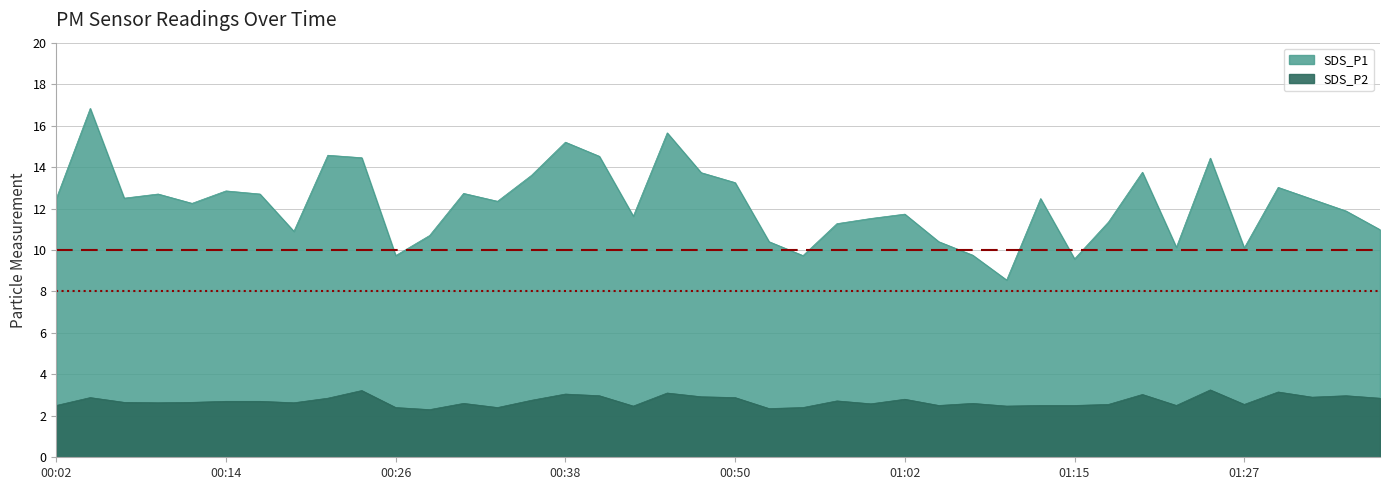

In SDS_P1, how many points are lower than both neighbors (excluding endpoints)?

11